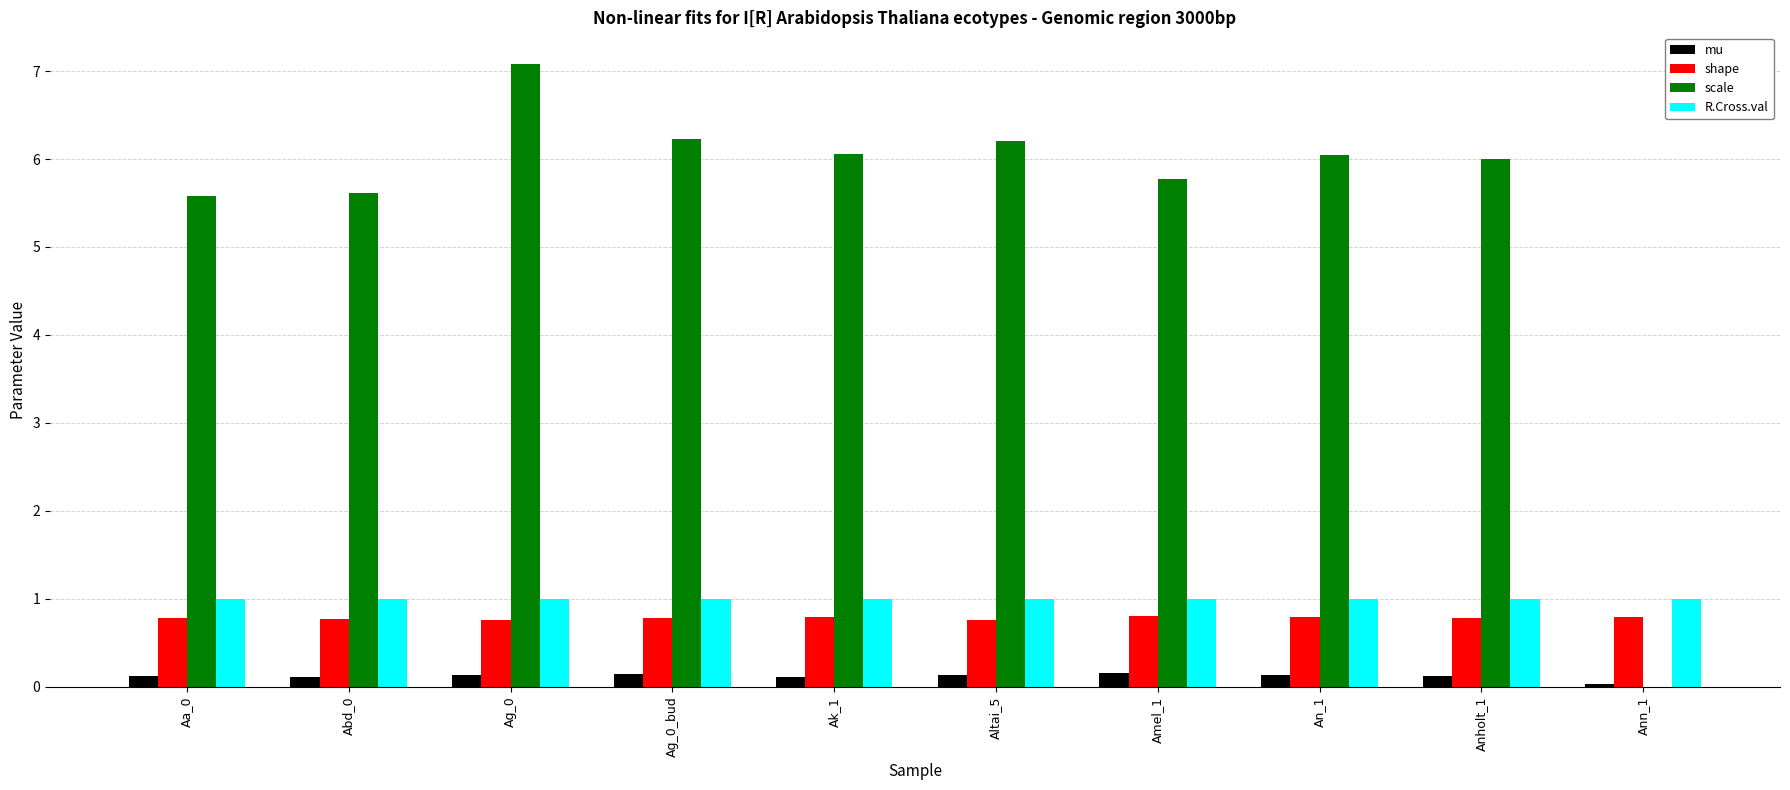

What is the greatest value displayed?

7.1